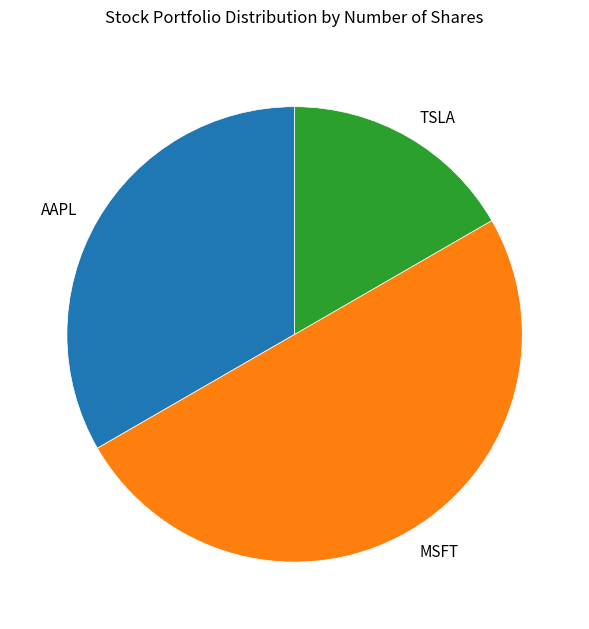

Is AAPL the majority of the pie?

No